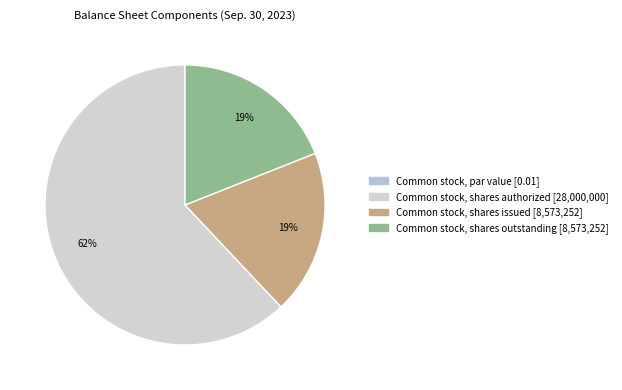

Is there a majority slice in this chart?

Yes